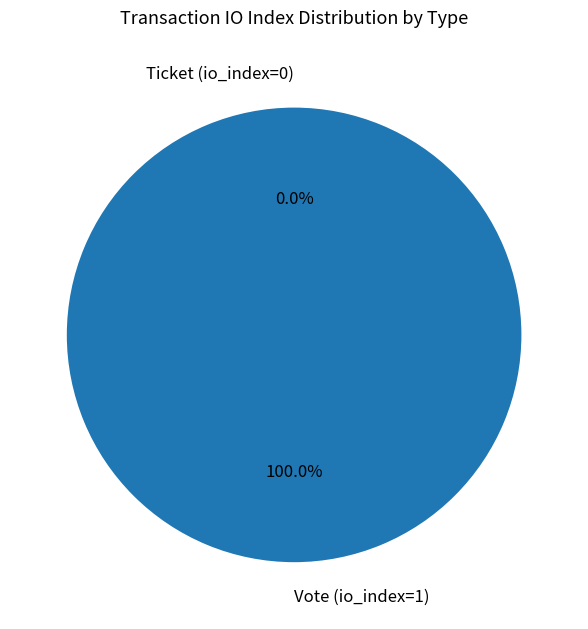

What is the total percentage of Ticket (io_index=0) and Vote (io_index=1)?

100.0%